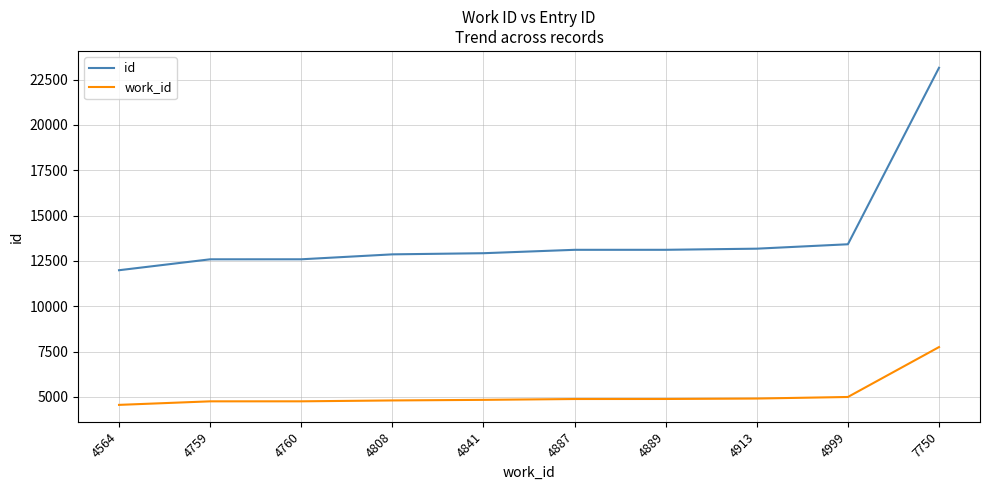

At 4889, list the series in order from largest to smallest.

id, work_id